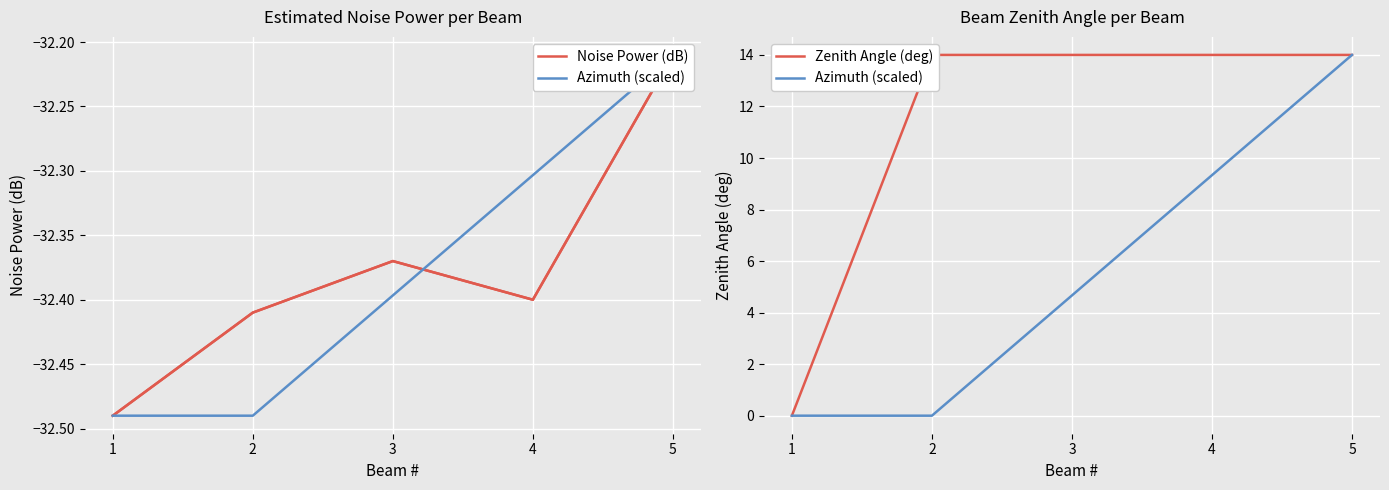

Reading left to right, what are all the values shown in this chart?

Noise Power (dB): 1=-32.5	2=-32.4	3=-32.4	4=-32.4	5=-32.2
Azimuth (scaled): 1=0.0	2=0.0	3=4.7	4=9.3	5=14.0
Zenith Angle (deg): 1=0.0	2=14.0	3=14.0	4=14.0	5=14.0